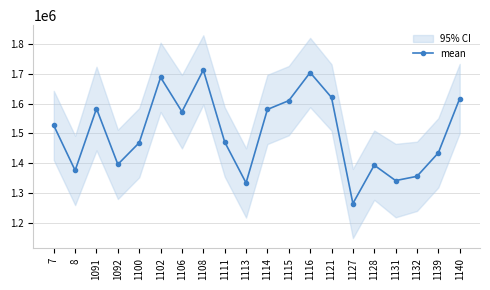

How many values exceed 1526644?

10